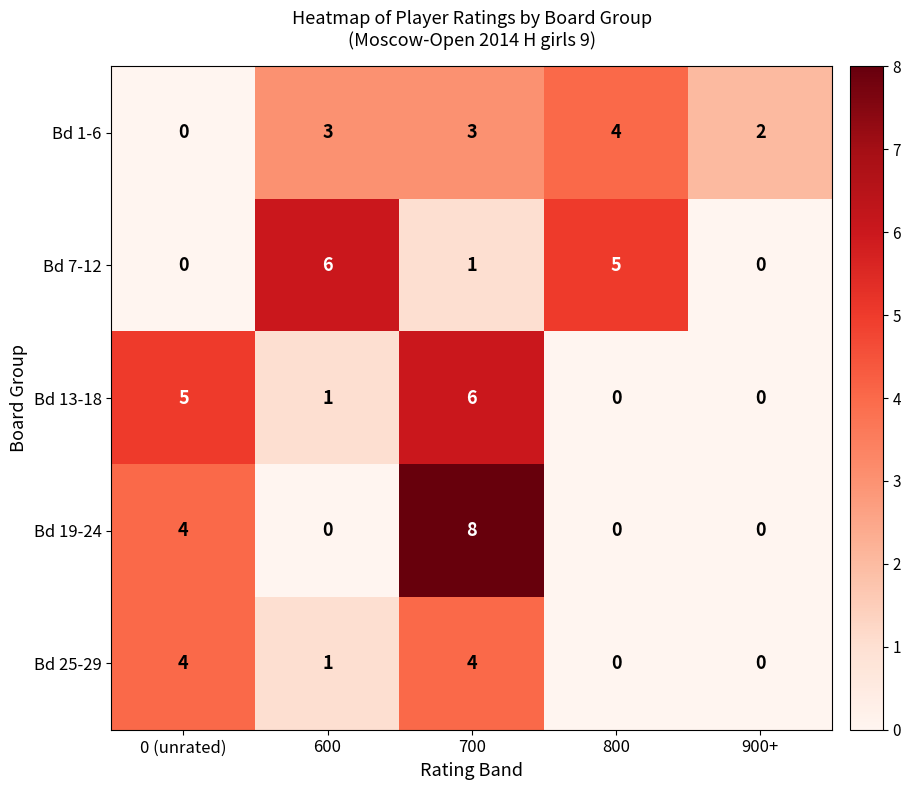

Count the number of data series in this chart.

5